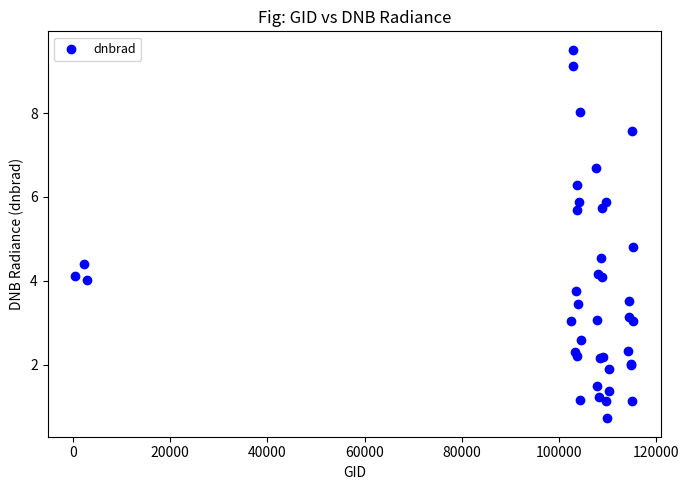

What Y value in the scatter plot is closest to 5?

4.8